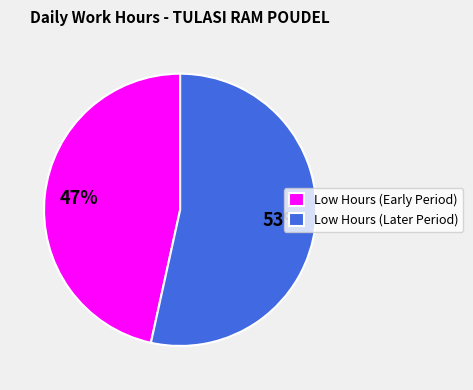

The Low Hours (Later Period) slice represents 59% of the pie. True or false?

False